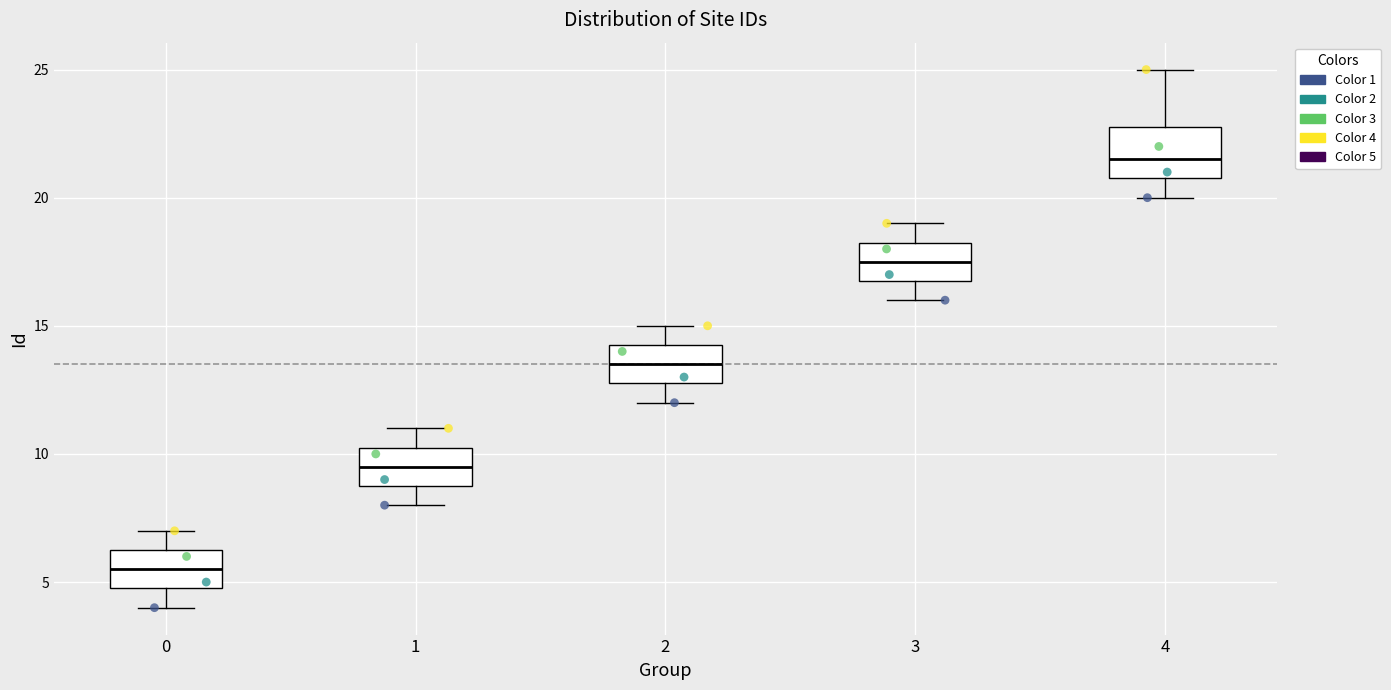

Comparing the boxes themselves (not the whiskers), which one is the tallest?

4